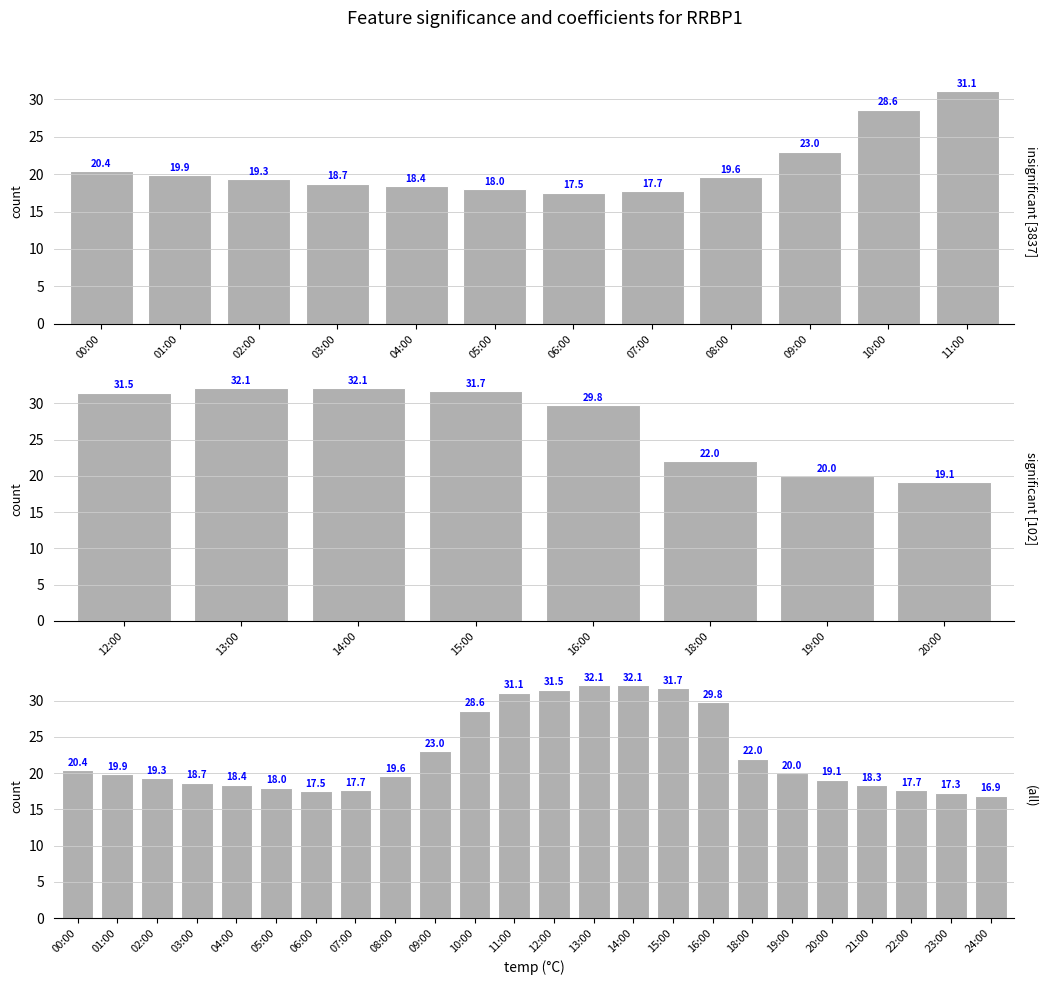

What is the difference between the second highest and second lowest values?

14.8